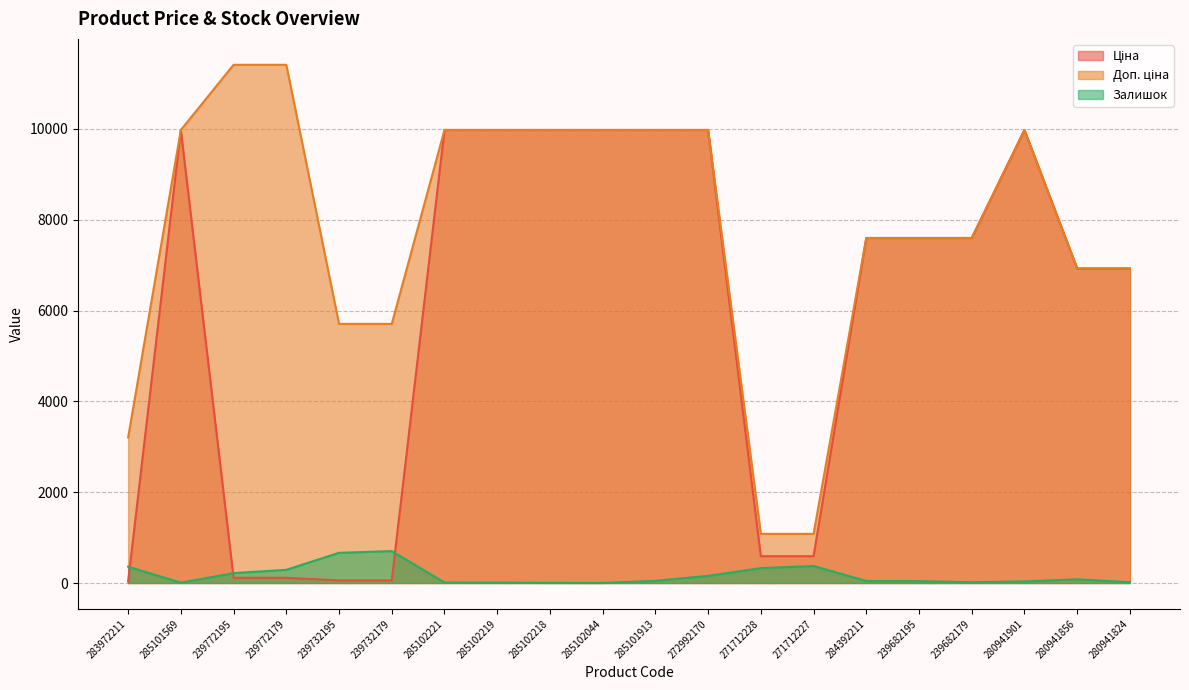

Does the chart display data point markers on the line(s)?

No